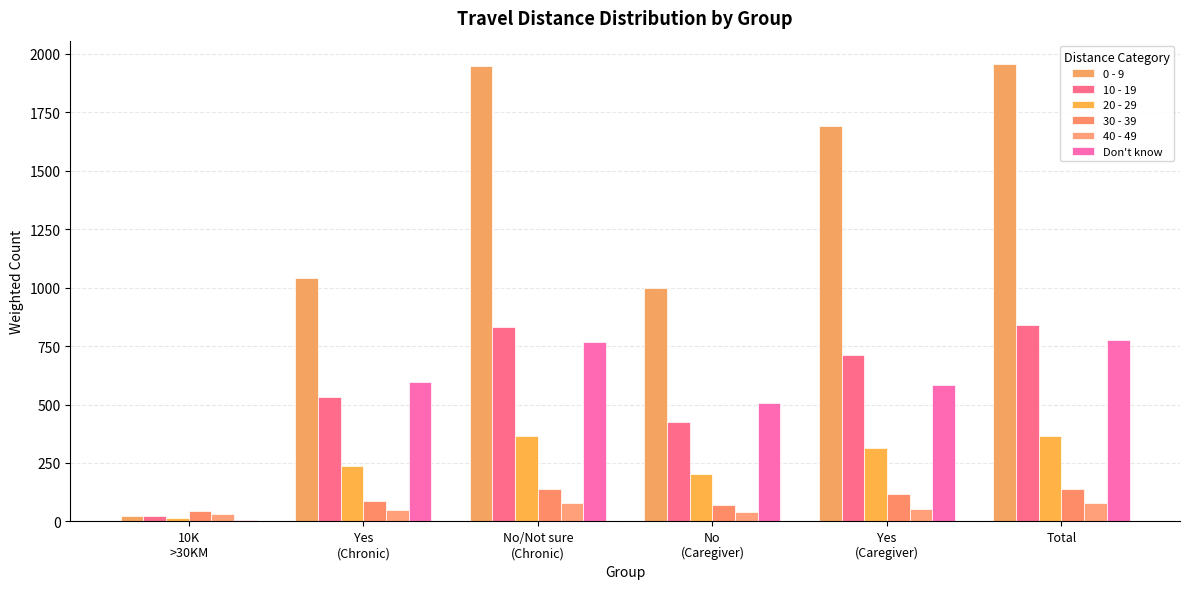

Where is 10 - 19 nearest to the value 431?

No
(Caregiver)